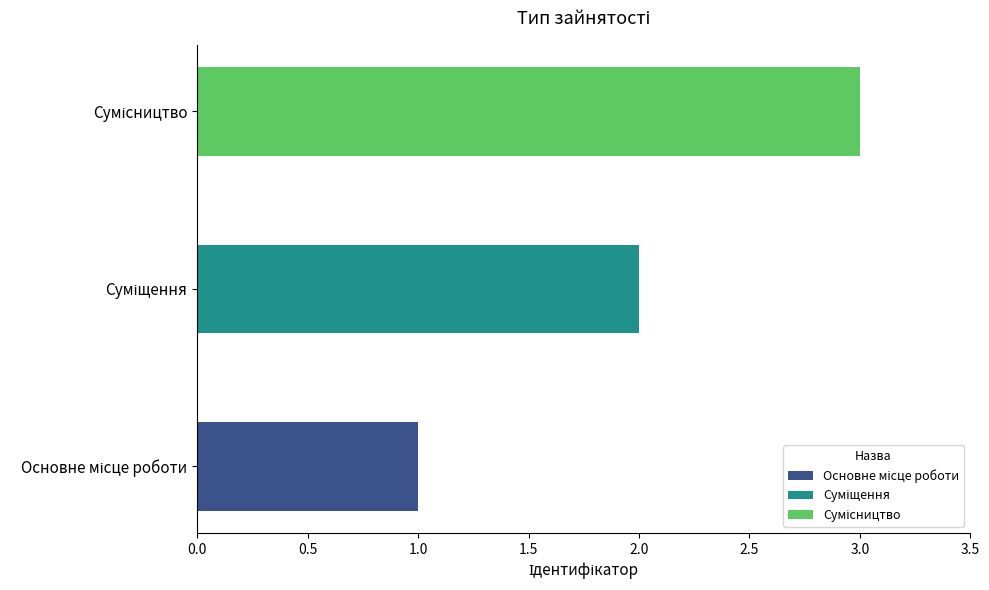

How many values are below 2?

1